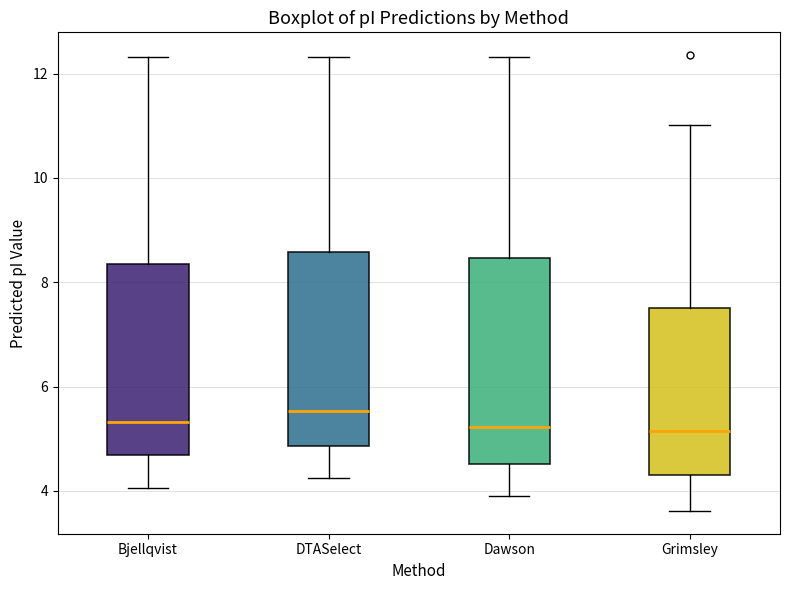

Reading left to right, transcribe this box plot: for each box, give where its median line is, the range the box spans, and where its two whiskers end, as read against the y-axis. The values are not printed on the chart, so give them approximately, as read against the axis.

Bjellqvist: median 5.4, box 4.6 to 8.4, whiskers 4.0 to 12.4
DTASelect: median 5.6, box 4.8 to 8.6, whiskers 4.2 to 12.4
Dawson: median 5.2, box 4.6 to 8.4, whiskers 4.0 to 12.4
Grimsley: median 5.2, box 4.2 to 7.6, whiskers 3.6 to 11.0